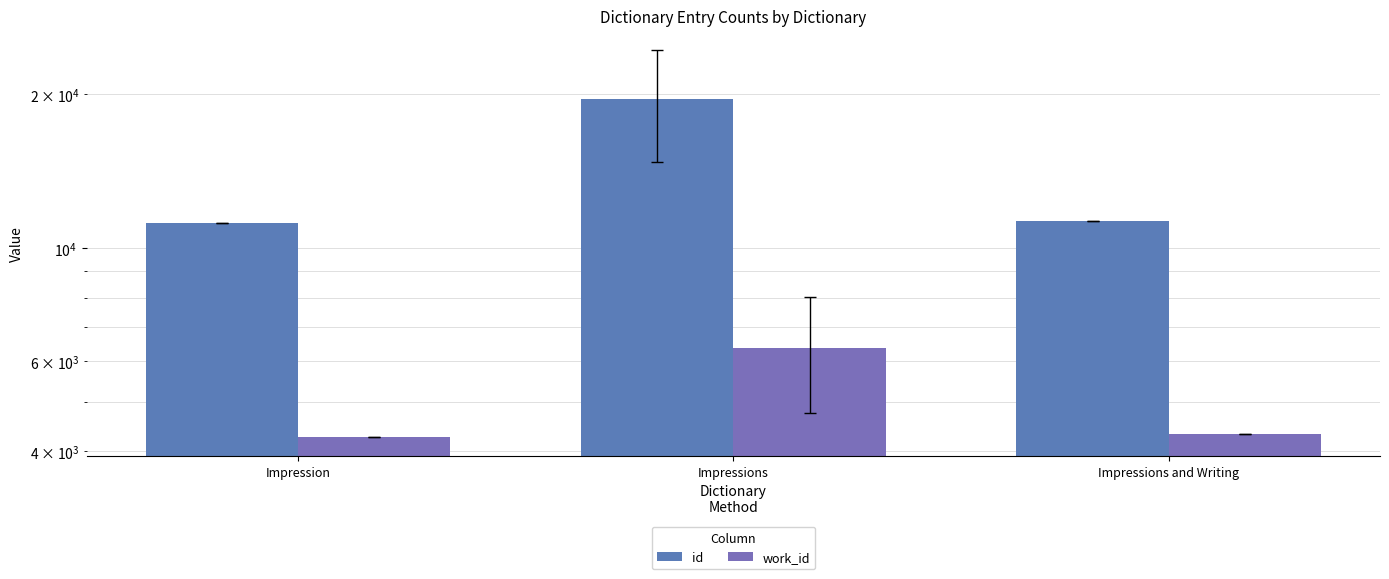

True or false: id has a value of 11313 at Impressions and Writing.

True